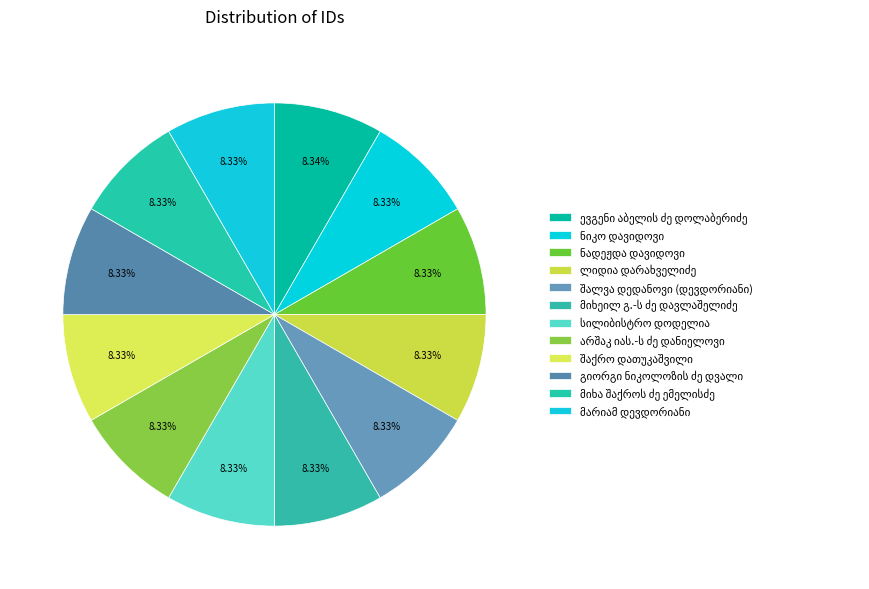

Count the number of slices in the pie.

12